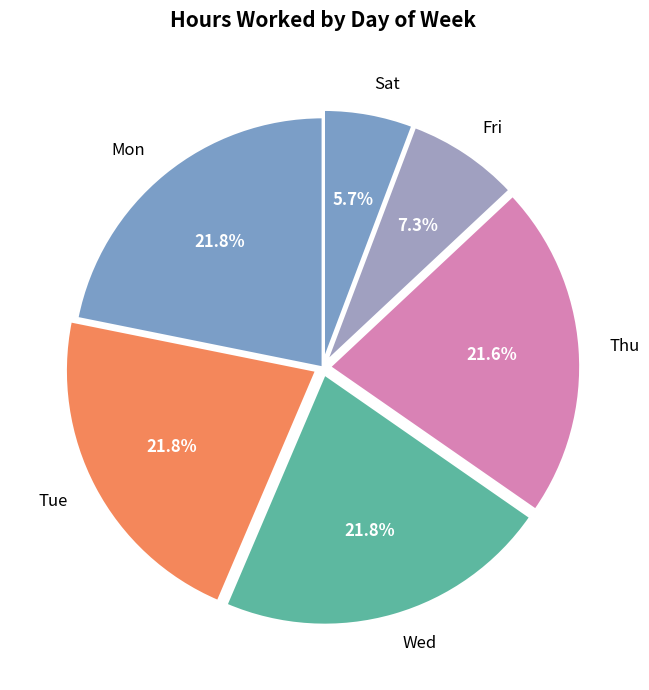

What percentage do Wed and Sat together represent?

27.5%